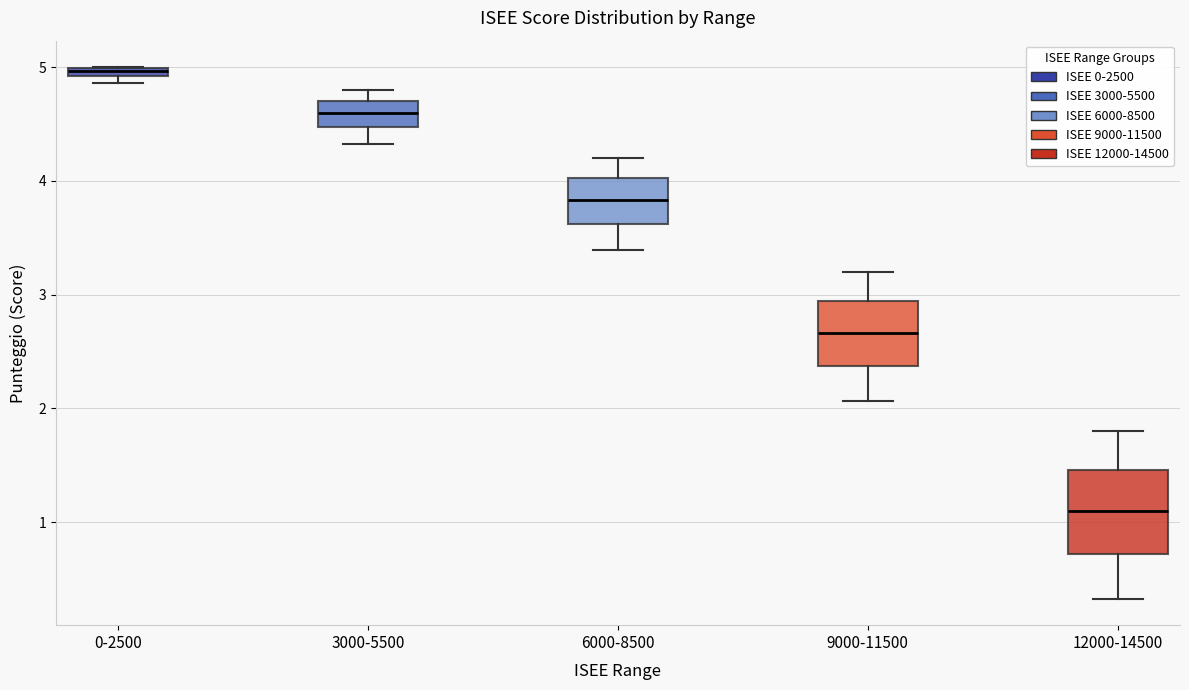

Where is the upper edge of the box for 9000-11500 on the y-axis? The values are not printed on the chart, so give them approximately, as read against the axis.

2.9